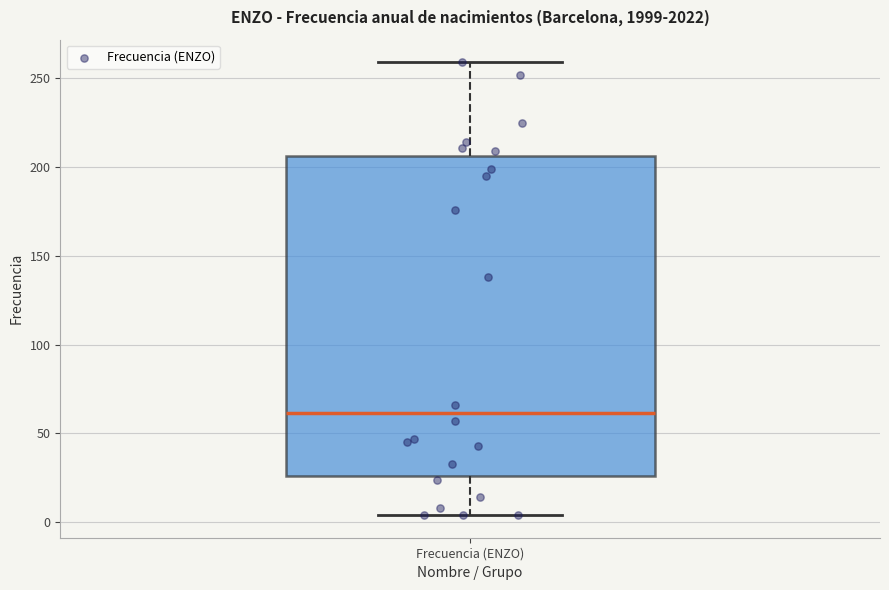

Transcribe this box plot: give where the median line is, the range the box spans, and where the two whiskers end, as read against the y-axis. The values are not printed on the chart, so give them approximately, as read against the axis.

median 60, box 25 to 205, whiskers 5 to 260